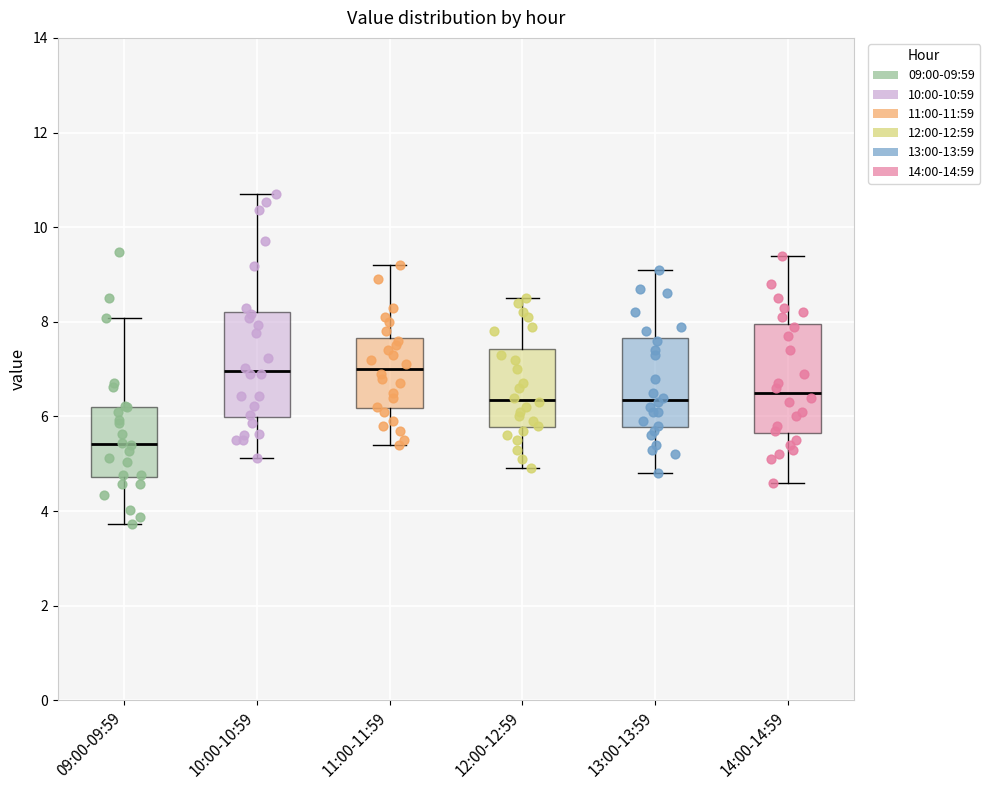

Reading left to right, transcribe this box plot: for each box, give where its median line is, the range the box spans, and where its two whiskers end, as read against the y-axis. The values are not printed on the chart, so give them approximately, as read against the axis.

09:00-09:59: median 5.4, box 4.8 to 6.2, whiskers 3.8 to 8.0
10:00-10:59: median 7.0, box 6.0 to 8.2, whiskers 5.2 to 10.8
11:00-11:59: median 7.0, box 6.2 to 7.6, whiskers 5.4 to 9.2
12:00-12:59: median 6.4, box 5.8 to 7.4, whiskers 5.0 to 8.6
13:00-13:59: median 6.4, box 5.8 to 7.6, whiskers 4.8 to 9.2
14:00-14:59: median 6.6, box 5.6 to 8.0, whiskers 4.6 to 9.4